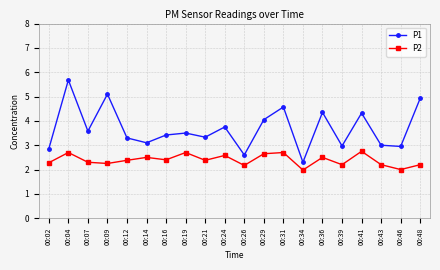

At how many categories does at least one series exceed 5?

2